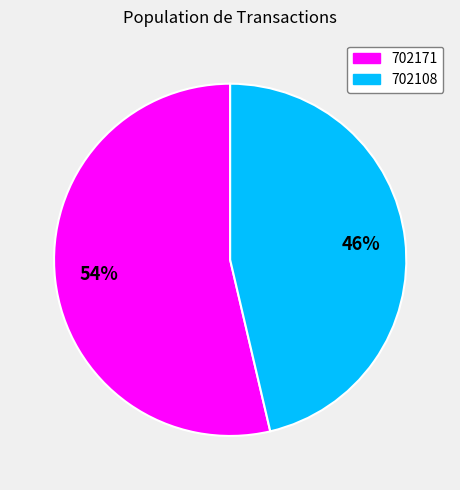

Which has a higher value, 702108 or 702171?

702171